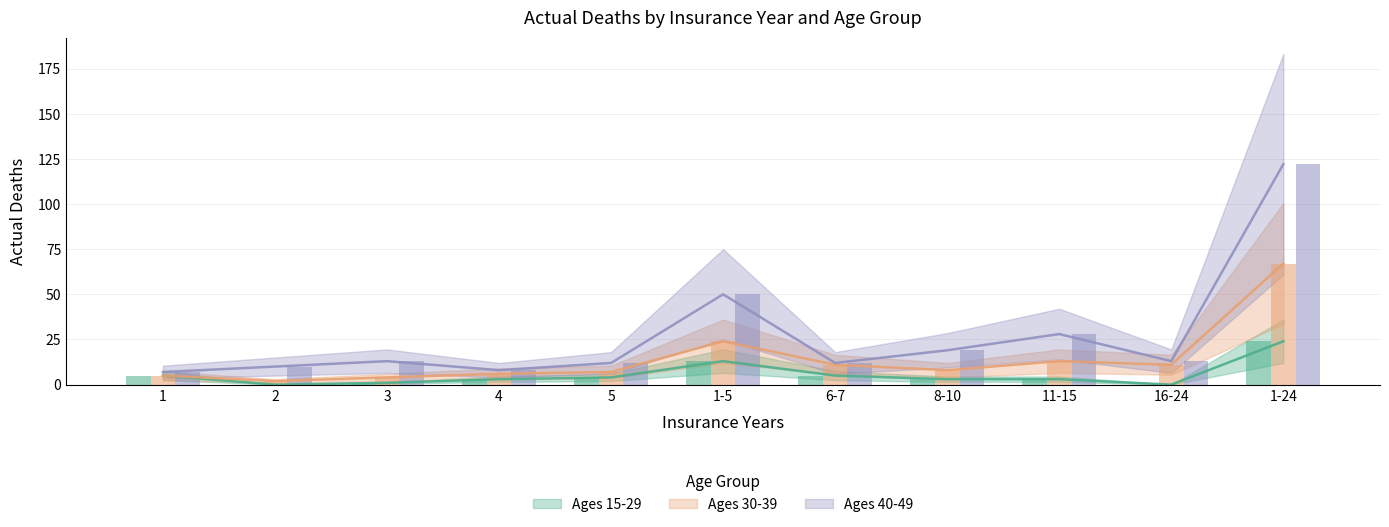

Which category has the lowest value in the Ages 15-29 Actual Deaths series?

2